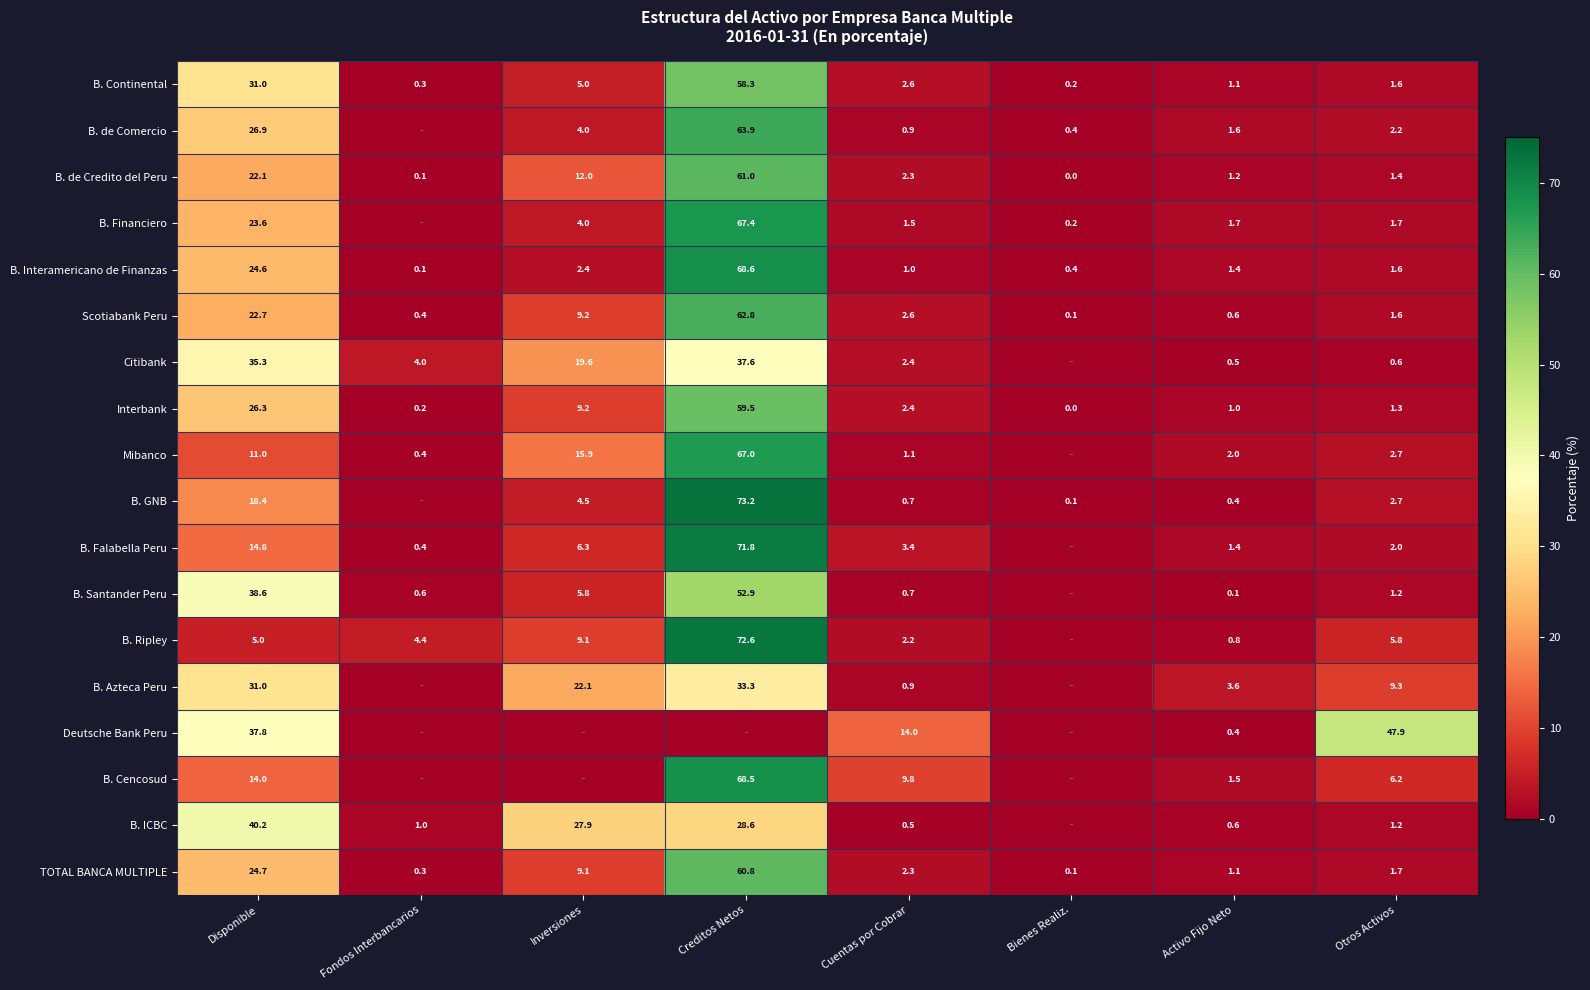

What is the sum of the B. Falabella Peru values at Otros Activos and Disponible?

16.8